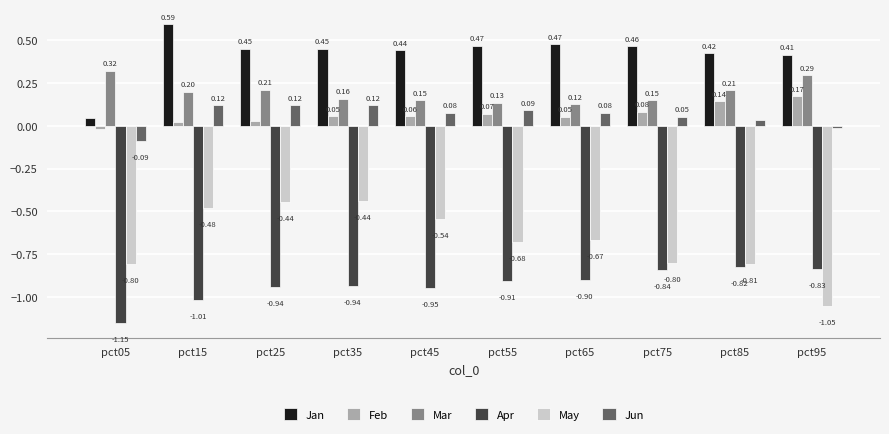

How many bars are there in each group?

6